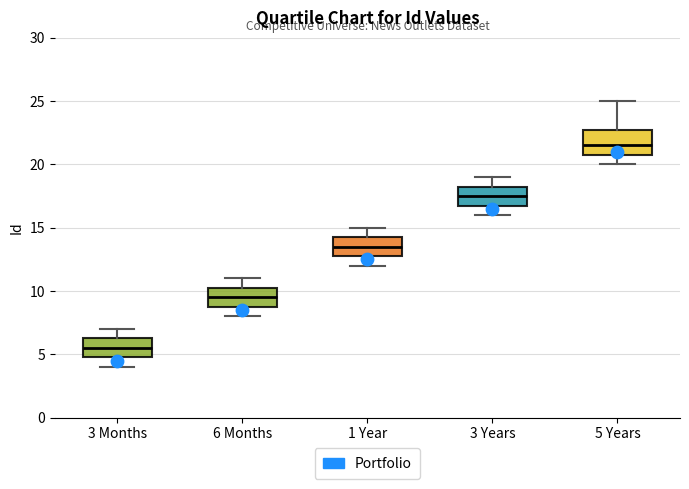

Reading left to right, transcribe this box plot: for each box, give where its median line is, the range the box spans, and where its two whiskers end, as read against the y-axis. The values are not printed on the chart, so give them approximately, as read against the axis.

3 Months: median 5.5, box 5.0 to 6.5, whiskers 4.0 to 7.0
6 Months: median 9.5, box 9.0 to 10.5, whiskers 8.0 to 11.0
1 Year: median 13.5, box 13.0 to 14.5, whiskers 12.0 to 15.0
3 Years: median 17.5, box 17.0 to 18.5, whiskers 16.0 to 19.0
5 Years: median 21.5, box 21.0 to 23.0, whiskers 20.0 to 25.0